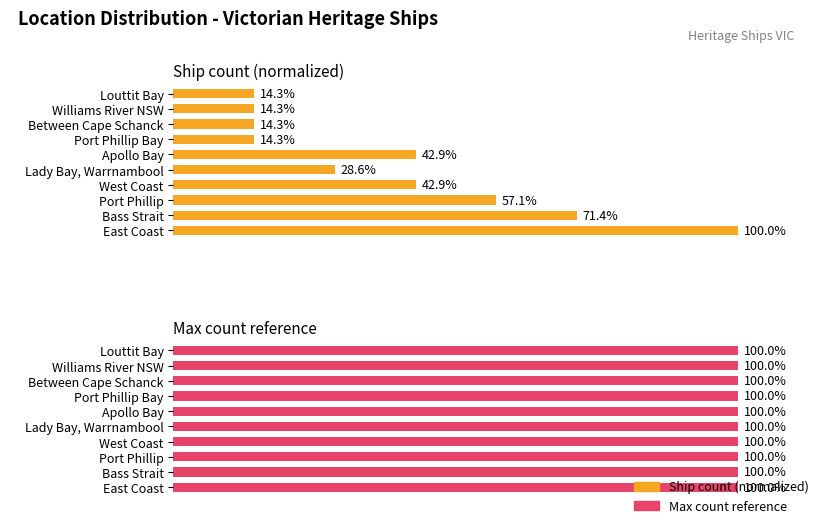

Are the bars grouped side by side (vs. stacked)?

Yes